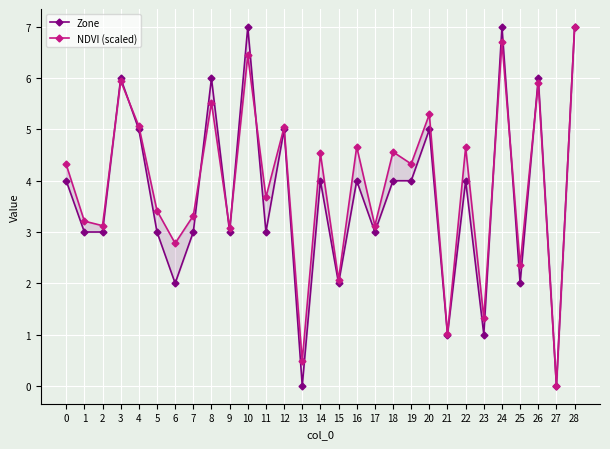

Which series changed the most between 6 and 19?

Zone